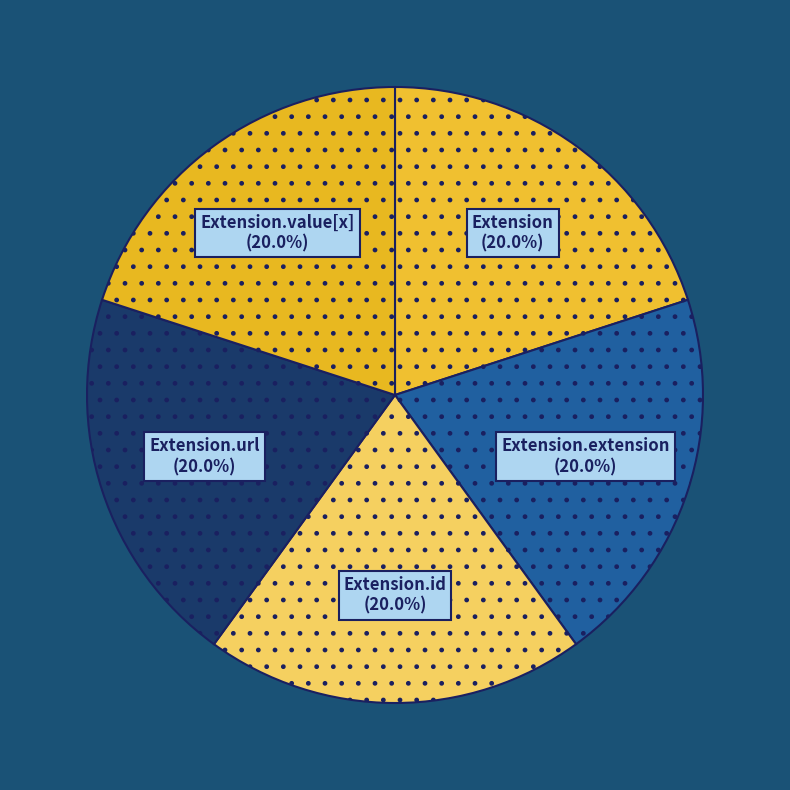

Is the sum of Extension.id and Extension.url greater than half?

No